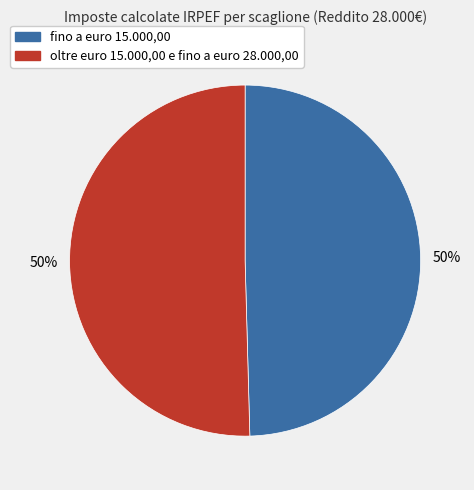

What percentage is the fino a euro 15.000,00 slice, to the nearest percent?

50%